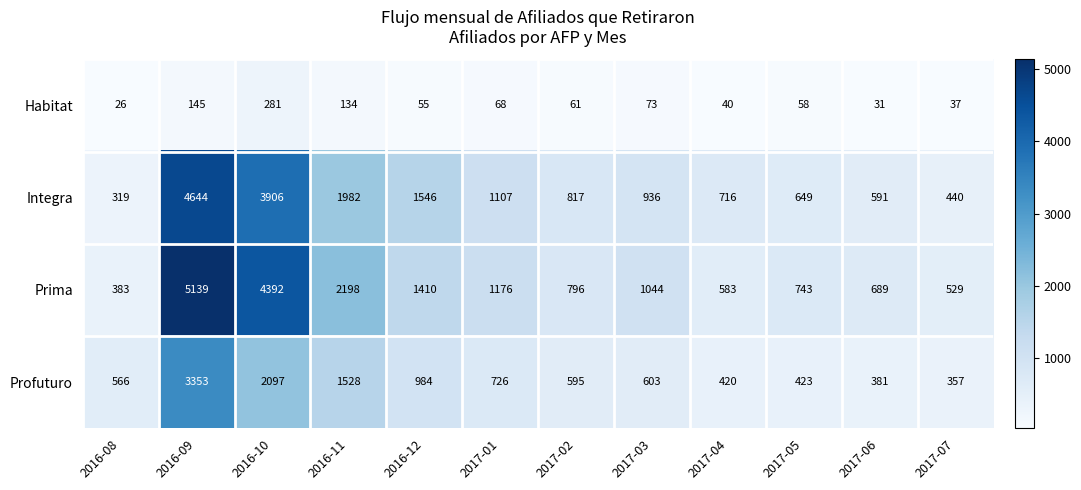

Where does the Prima series first go above 1044?

2016-09